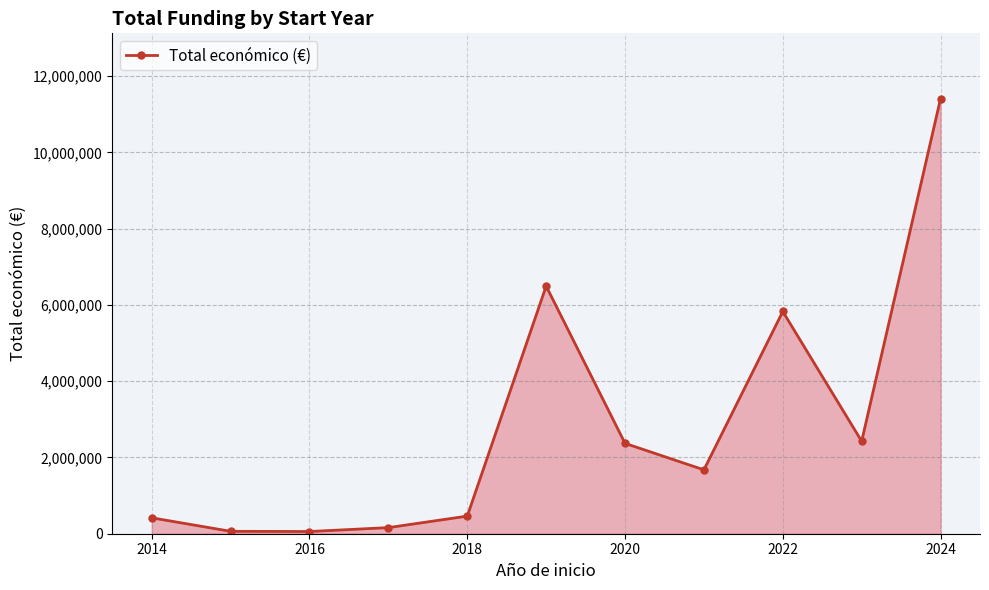

What is the difference between the maximum and second lowest values?

11348026